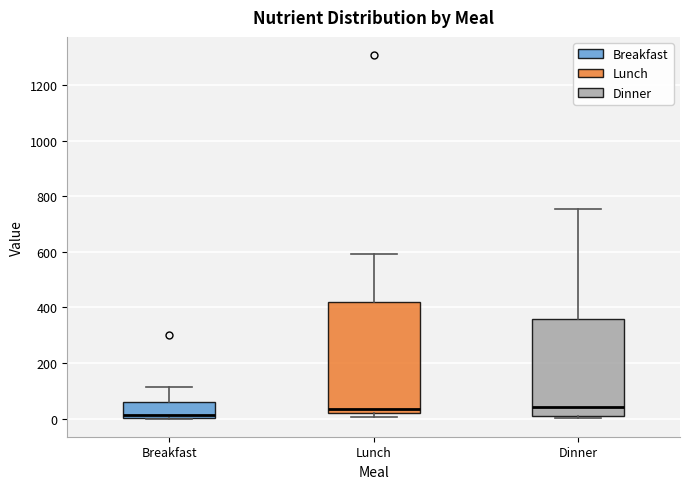

Reading left to right, transcribe this box plot: for each box, give where its median line is, the range the box spans, and where its two whiskers end, as read against the y-axis. The values are not printed on the chart, so give them approximately, as read against the axis.

Breakfast: median 20, box 0 to 60, whiskers 0 to 120
Lunch: median 40, box 20 to 420, whiskers 0 to 600
Dinner: median 40, box 0 to 360, whiskers 0 (just below the box's lower edge) to 760